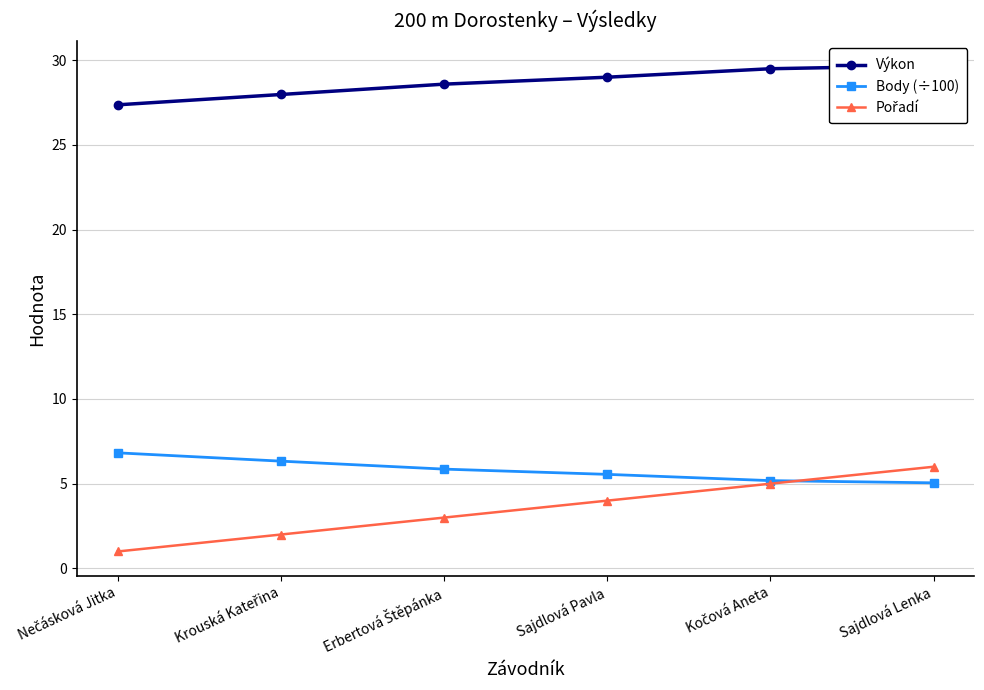

Which series changed the most between Krouská Kateřina and Sajdlová Pavla?

Pořadí